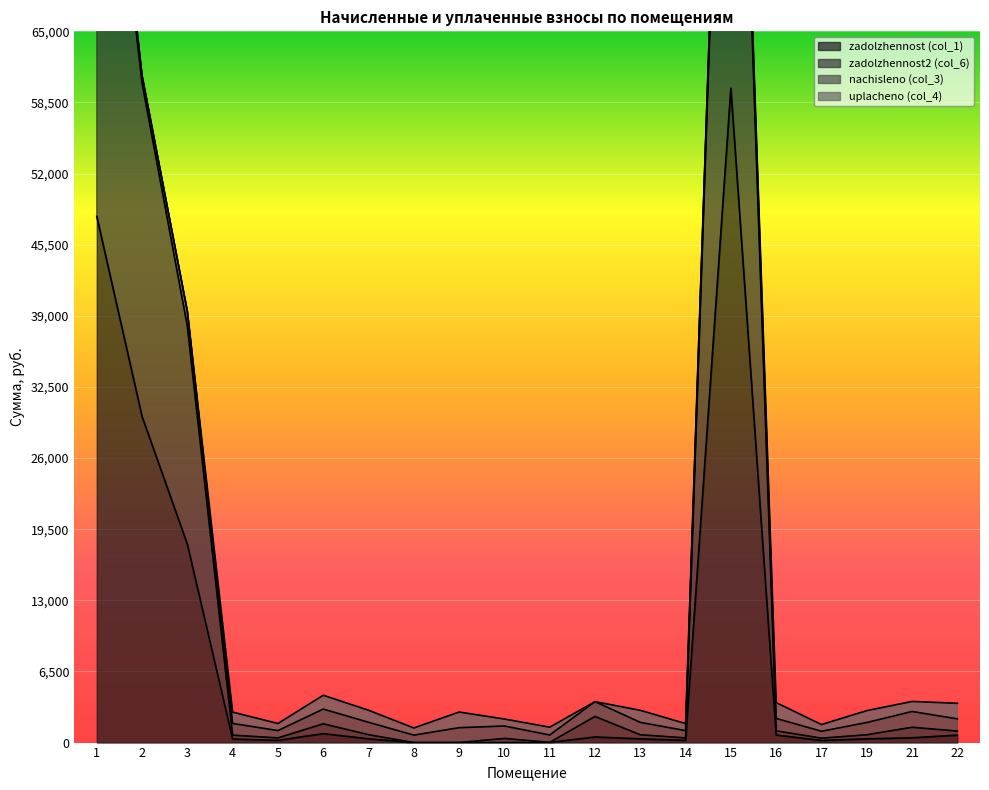

Where does the zadolzhennost (col_1) series first go above 342?

1